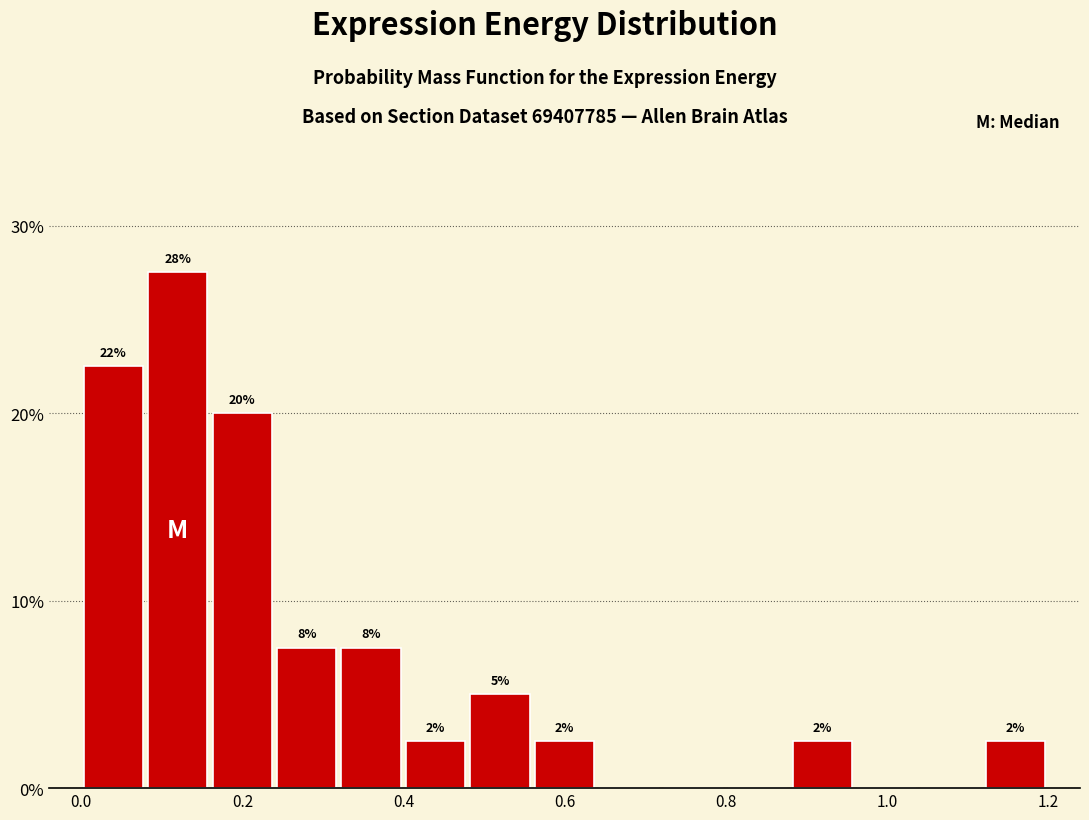

Around what value on the x-axis is the tallest bar? Give the approximate position of its centre, as read against the axis.

0.12